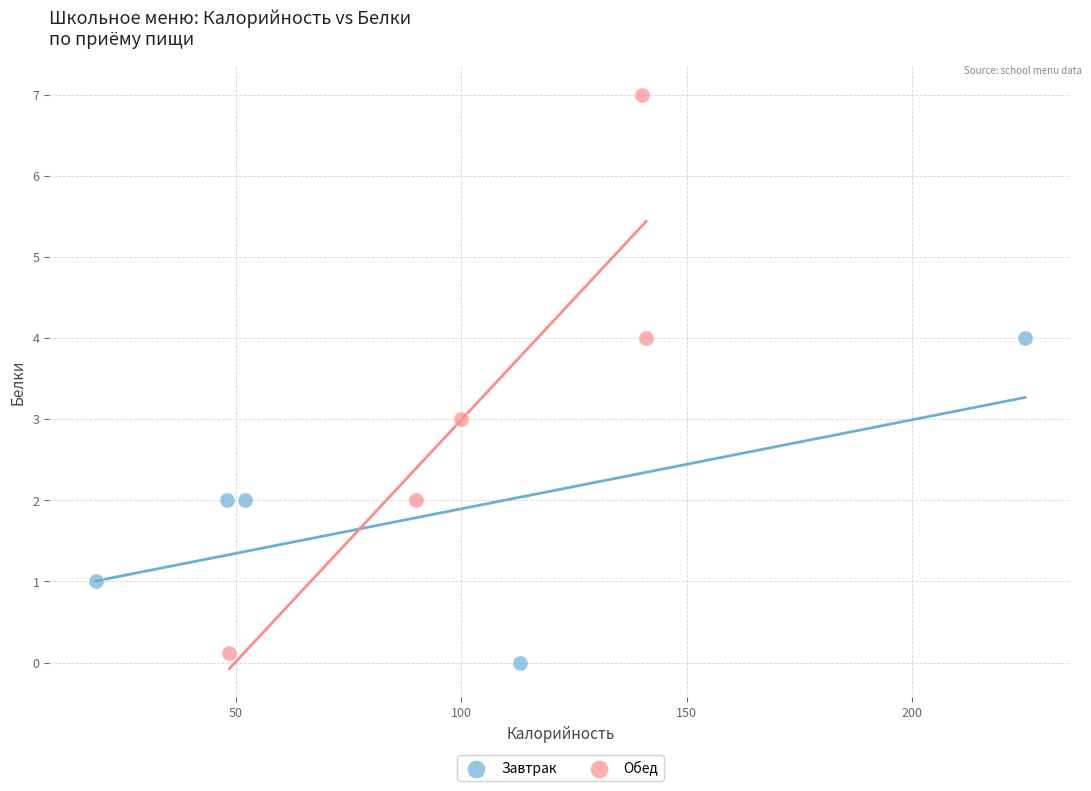

Which series has the largest Y range (max minus min)?

Обед